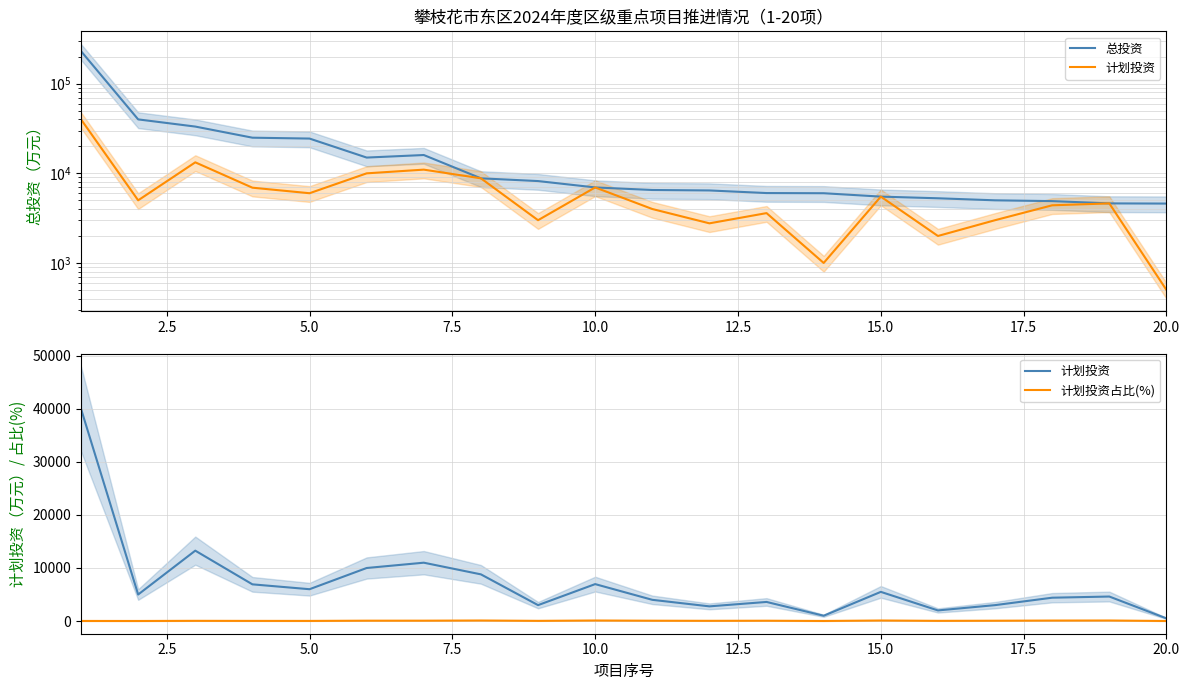

Does the chart display data point markers on the line(s)?

No